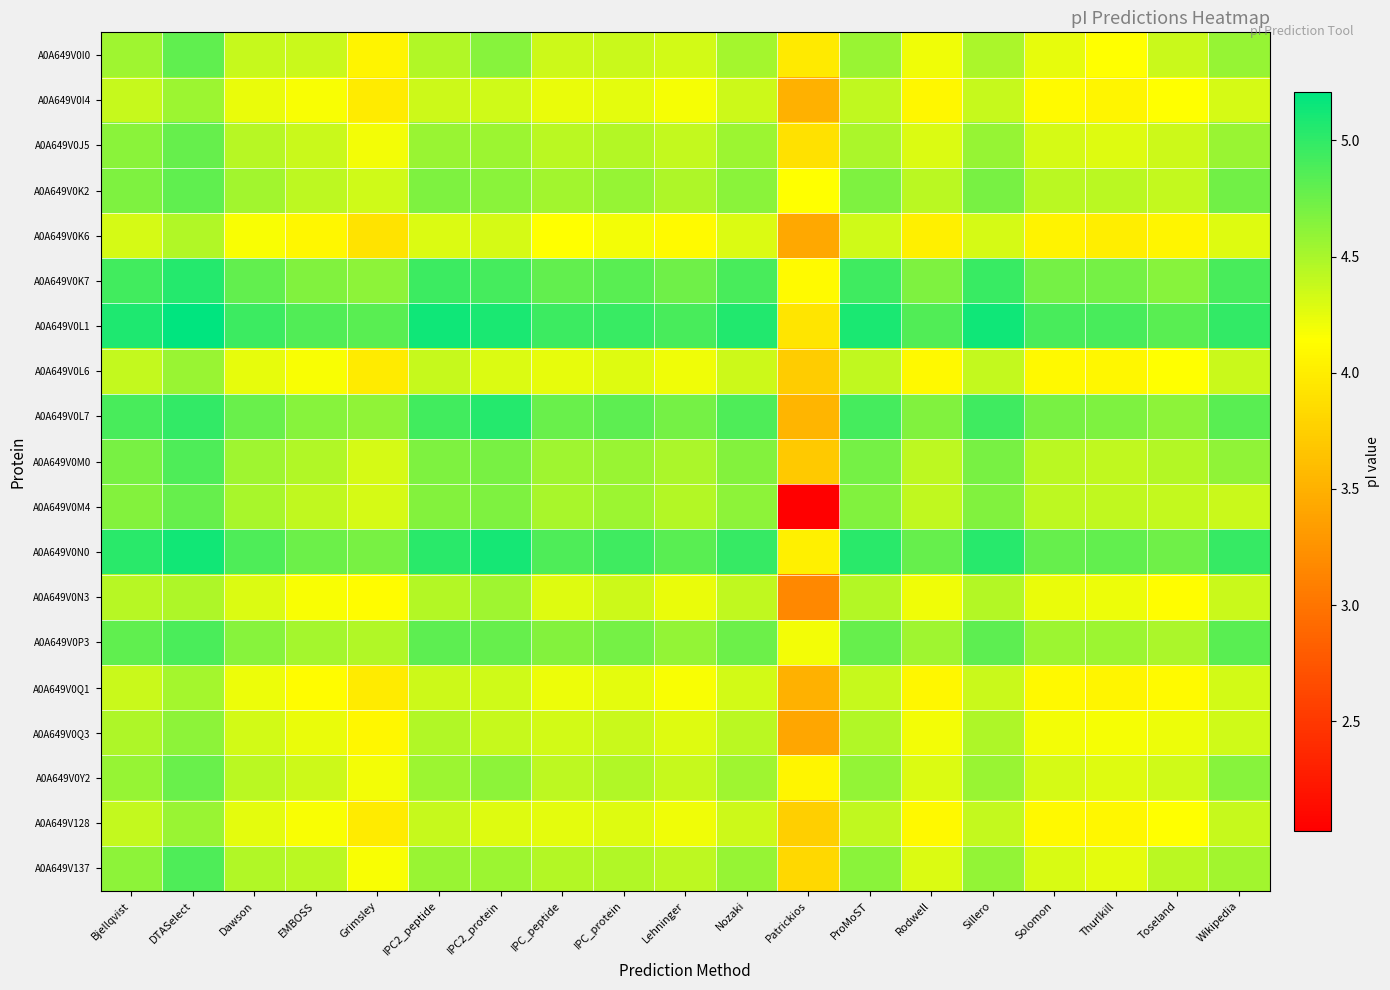

Reading left to right, extract all data points from this chart.

A0A649V0I0: Bjellqvist=4.5	DTASelect=4.8	Dawson=4.4	EMBOSS=4.4	Grimsley=4.1	IPC2_peptide=4.5	IPC2_protein=4.6	IPC_peptide=4.4	IPC_protein=4.4	Lehninger=4.3	Nozaki=4.5	Patrickios=4.0	ProMoST=4.6	Rodwell=4.2	Sillero=4.5	Solomon=4.2	Thurlkill=4.2	Toseland=4.4	Wikipedia=4.6
A0A649V0I4: Bjellqvist=4.4	DTASelect=4.6	Dawson=4.2	EMBOSS=4.2	Grimsley=4.0	IPC2_peptide=4.4	IPC2_protein=4.3	IPC_peptide=4.2	IPC_protein=4.3	Lehninger=4.2	Nozaki=4.4	Patrickios=3.5	ProMoST=4.4	Rodwell=4.1	Sillero=4.4	Solomon=4.1	Thurlkill=4.1	Toseland=4.2	Wikipedia=4.3
A0A649V0J5: Bjellqvist=4.6	DTASelect=4.8	Dawson=4.4	EMBOSS=4.4	Grimsley=4.2	IPC2_peptide=4.6	IPC2_protein=4.6	IPC_peptide=4.4	IPC_protein=4.5	Lehninger=4.4	Nozaki=4.6	Patrickios=3.9	ProMoST=4.5	Rodwell=4.3	Sillero=4.6	Solomon=4.3	Thurlkill=4.3	Toseland=4.4	Wikipedia=4.6
A0A649V0K2: Bjellqvist=4.7	DTASelect=4.8	Dawson=4.5	EMBOSS=4.4	Grimsley=4.3	IPC2_peptide=4.7	IPC2_protein=4.6	IPC_peptide=4.5	IPC_protein=4.6	Lehninger=4.5	Nozaki=4.6	Patrickios=4.2	ProMoST=4.7	Rodwell=4.4	Sillero=4.7	Solomon=4.4	Thurlkill=4.4	Toseland=4.4	Wikipedia=4.7
A0A649V0K6: Bjellqvist=4.3	DTASelect=4.5	Dawson=4.2	EMBOSS=4.1	Grimsley=3.9	IPC2_peptide=4.3	IPC2_protein=4.3	IPC_peptide=4.2	IPC_protein=4.2	Lehninger=4.1	Nozaki=4.3	Patrickios=3.4	ProMoST=4.3	Rodwell=4.0	Sillero=4.3	Solomon=4.0	Thurlkill=4.0	Toseland=4.1	Wikipedia=4.3
A0A649V0K7: Bjellqvist=4.9	DTASelect=5.1	Dawson=4.8	EMBOSS=4.7	Grimsley=4.6	IPC2_peptide=5.0	IPC2_protein=4.9	IPC_peptide=4.8	IPC_protein=4.8	Lehninger=4.7	Nozaki=4.9	Patrickios=4.1	ProMoST=4.9	Rodwell=4.7	Sillero=5.0	Solomon=4.7	Thurlkill=4.7	Toseland=4.6	Wikipedia=4.9
A0A649V0L1: Bjellqvist=5.1	DTASelect=5.2	Dawson=5.0	EMBOSS=4.9	Grimsley=4.8	IPC2_peptide=5.1	IPC2_protein=5.1	IPC_peptide=5.0	IPC_protein=5.0	Lehninger=4.9	Nozaki=5.1	Patrickios=3.9	ProMoST=5.1	Rodwell=4.9	Sillero=5.1	Solomon=4.9	Thurlkill=4.9	Toseland=4.8	Wikipedia=5.0
A0A649V0L6: Bjellqvist=4.4	DTASelect=4.6	Dawson=4.2	EMBOSS=4.2	Grimsley=4.0	IPC2_peptide=4.4	IPC2_protein=4.3	IPC_peptide=4.2	IPC_protein=4.3	Lehninger=4.2	Nozaki=4.4	Patrickios=3.7	ProMoST=4.4	Rodwell=4.1	Sillero=4.4	Solomon=4.1	Thurlkill=4.1	Toseland=4.2	Wikipedia=4.4
A0A649V0L7: Bjellqvist=4.9	DTASelect=5.0	Dawson=4.8	EMBOSS=4.6	Grimsley=4.6	IPC2_peptide=4.9	IPC2_protein=5.1	IPC_peptide=4.8	IPC_protein=4.8	Lehninger=4.7	Nozaki=4.9	Patrickios=3.5	ProMoST=4.9	Rodwell=4.7	Sillero=4.9	Solomon=4.7	Thurlkill=4.7	Toseland=4.6	Wikipedia=4.8
A0A649V0M0: Bjellqvist=4.7	DTASelect=4.9	Dawson=4.5	EMBOSS=4.5	Grimsley=4.3	IPC2_peptide=4.7	IPC2_protein=4.7	IPC_peptide=4.5	IPC_protein=4.6	Lehninger=4.5	Nozaki=4.7	Patrickios=3.7	ProMoST=4.7	Rodwell=4.4	Sillero=4.7	Solomon=4.4	Thurlkill=4.4	Toseland=4.5	Wikipedia=4.6
A0A649V0M4: Bjellqvist=4.7	DTASelect=4.8	Dawson=4.5	EMBOSS=4.4	Grimsley=4.3	IPC2_peptide=4.7	IPC2_protein=4.7	IPC_peptide=4.5	IPC_protein=4.6	Lehninger=4.5	Nozaki=4.6	Patrickios=2.0	ProMoST=4.7	Rodwell=4.4	Sillero=4.7	Solomon=4.4	Thurlkill=4.4	Toseland=4.4	Wikipedia=4.4
A0A649V0N0: Bjellqvist=5.0	DTASelect=5.1	Dawson=4.9	EMBOSS=4.7	Grimsley=4.7	IPC2_peptide=5.0	IPC2_protein=5.1	IPC_peptide=4.9	IPC_protein=4.9	Lehninger=4.8	Nozaki=5.0	Patrickios=4.0	ProMoST=5.0	Rodwell=4.8	Sillero=5.0	Solomon=4.8	Thurlkill=4.8	Toseland=4.7	Wikipedia=5.0
A0A649V0N3: Bjellqvist=4.4	DTASelect=4.5	Dawson=4.3	EMBOSS=4.2	Grimsley=4.1	IPC2_peptide=4.5	IPC2_protein=4.5	IPC_peptide=4.3	IPC_protein=4.4	Lehninger=4.2	Nozaki=4.4	Patrickios=3.2	ProMoST=4.5	Rodwell=4.2	Sillero=4.5	Solomon=4.2	Thurlkill=4.2	Toseland=4.1	Wikipedia=4.4
A0A649V0P3: Bjellqvist=4.8	DTASelect=4.9	Dawson=4.6	EMBOSS=4.5	Grimsley=4.5	IPC2_peptide=4.8	IPC2_protein=4.8	IPC_peptide=4.7	IPC_protein=4.7	Lehninger=4.6	Nozaki=4.7	Patrickios=4.2	ProMoST=4.8	Rodwell=4.5	Sillero=4.8	Solomon=4.6	Thurlkill=4.6	Toseland=4.5	Wikipedia=4.8
A0A649V0Q1: Bjellqvist=4.4	DTASelect=4.5	Dawson=4.2	EMBOSS=4.1	Grimsley=4.0	IPC2_peptide=4.4	IPC2_protein=4.3	IPC_peptide=4.2	IPC_protein=4.3	Lehninger=4.2	Nozaki=4.3	Patrickios=3.5	ProMoST=4.4	Rodwell=4.1	Sillero=4.4	Solomon=4.1	Thurlkill=4.1	Toseland=4.1	Wikipedia=4.3
A0A649V0Q3: Bjellqvist=4.5	DTASelect=4.6	Dawson=4.3	EMBOSS=4.2	Grimsley=4.1	IPC2_peptide=4.5	IPC2_protein=4.4	IPC_peptide=4.3	IPC_protein=4.4	Lehninger=4.3	Nozaki=4.4	Patrickios=3.4	ProMoST=4.5	Rodwell=4.2	Sillero=4.5	Solomon=4.2	Thurlkill=4.2	Toseland=4.2	Wikipedia=4.3
A0A649V0Y2: Bjellqvist=4.6	DTASelect=4.8	Dawson=4.4	EMBOSS=4.4	Grimsley=4.2	IPC2_peptide=4.6	IPC2_protein=4.6	IPC_peptide=4.4	IPC_protein=4.5	Lehninger=4.4	Nozaki=4.5	Patrickios=4.1	ProMoST=4.6	Rodwell=4.3	Sillero=4.6	Solomon=4.3	Thurlkill=4.3	Toseland=4.3	Wikipedia=4.6
A0A649V128: Bjellqvist=4.4	DTASelect=4.6	Dawson=4.3	EMBOSS=4.2	Grimsley=4.0	IPC2_peptide=4.4	IPC2_protein=4.3	IPC_peptide=4.3	IPC_protein=4.3	Lehninger=4.2	Nozaki=4.4	Patrickios=3.7	ProMoST=4.4	Rodwell=4.1	Sillero=4.4	Solomon=4.1	Thurlkill=4.1	Toseland=4.2	Wikipedia=4.4
A0A649V137: Bjellqvist=4.6	DTASelect=4.9	Dawson=4.5	EMBOSS=4.4	Grimsley=4.2	IPC2_peptide=4.6	IPC2_protein=4.6	IPC_peptide=4.5	IPC_protein=4.5	Lehninger=4.4	Nozaki=4.6	Patrickios=3.8	ProMoST=4.6	Rodwell=4.3	Sillero=4.6	Solomon=4.3	Thurlkill=4.3	Toseland=4.4	Wikipedia=4.5